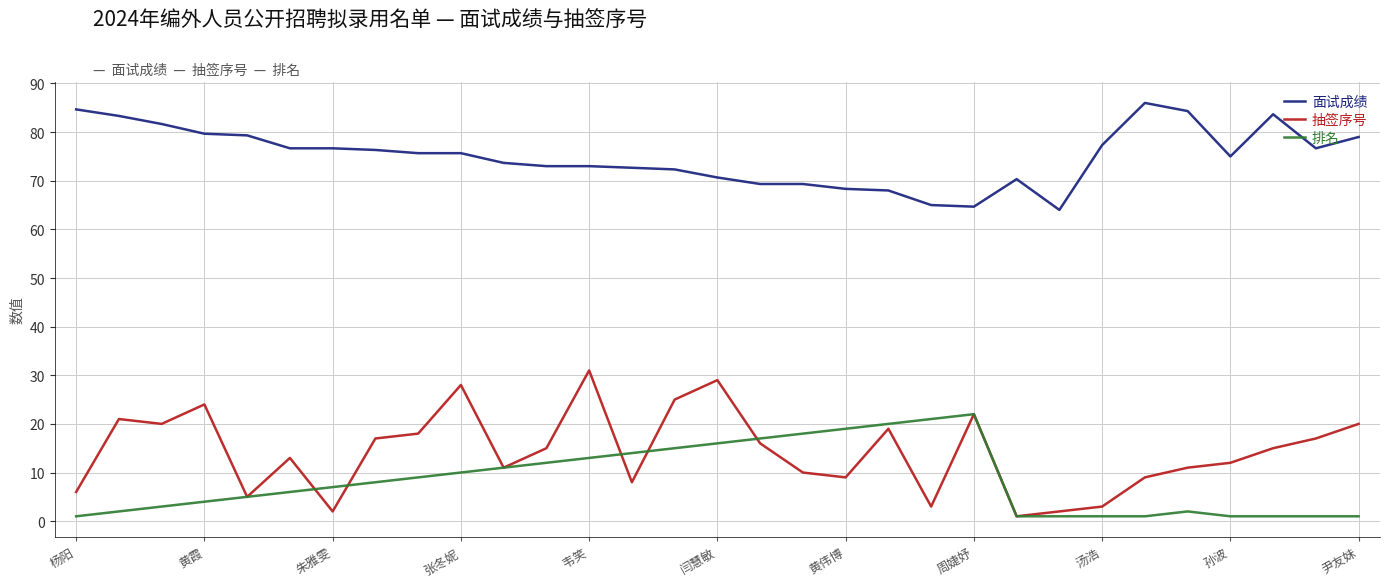

True or false: 排名 and 面试成绩 intersect in this chart.

False